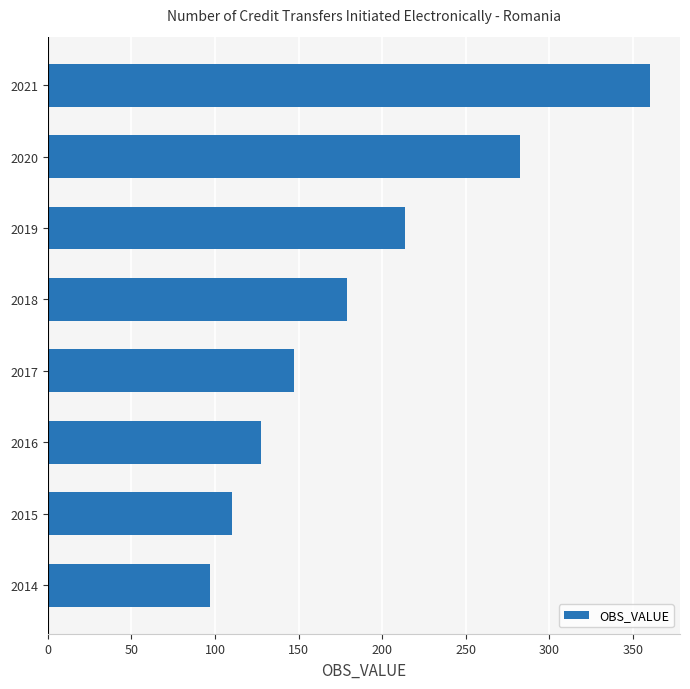

What is the change in value from 2018 to 2019?

+34.8